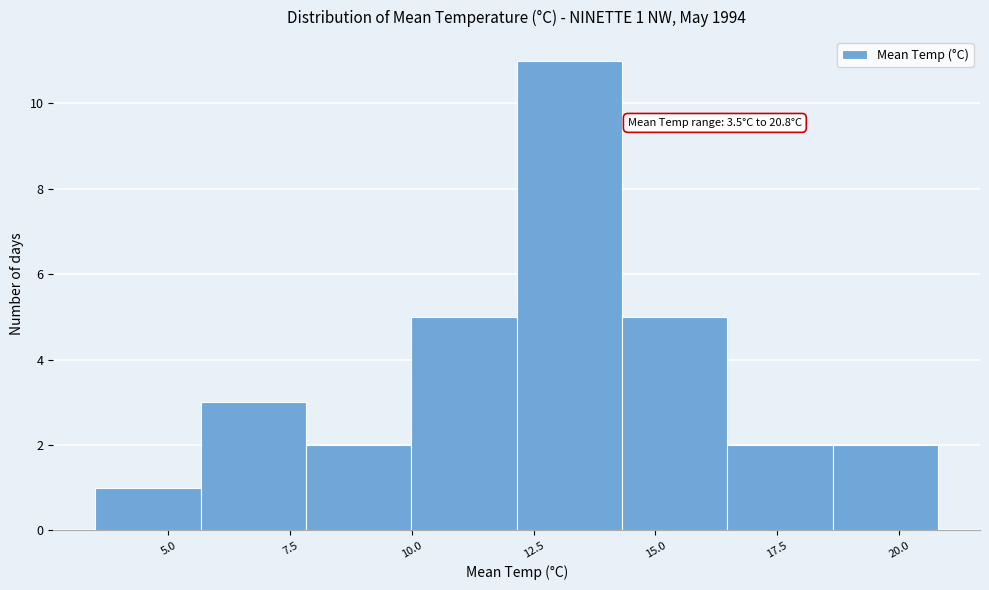

Over which range of the x-axis is the bar tallest?

12.0 to 14.5